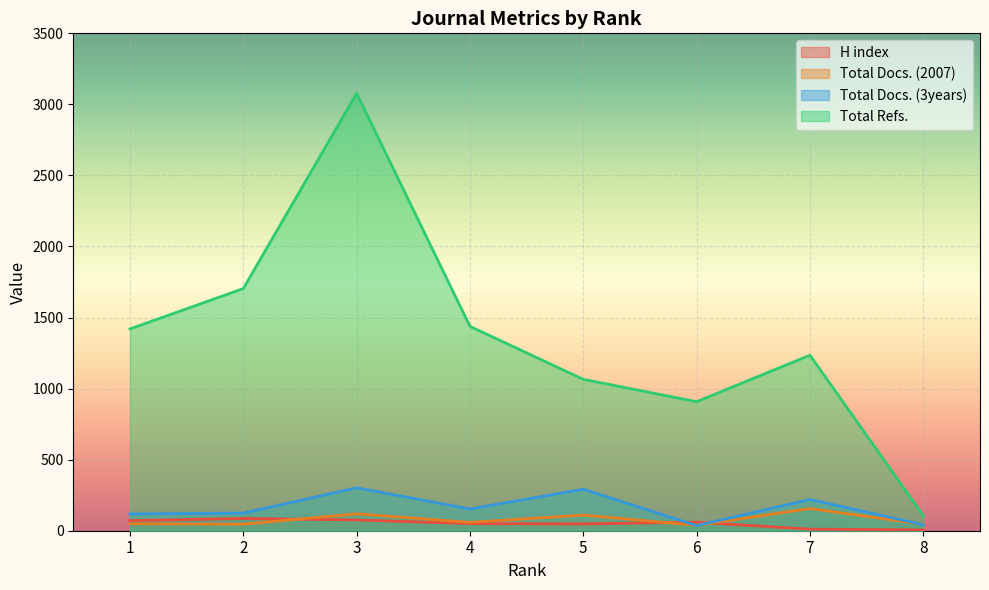

How many interior local valleys does the Total Docs. (2007) series have?

3